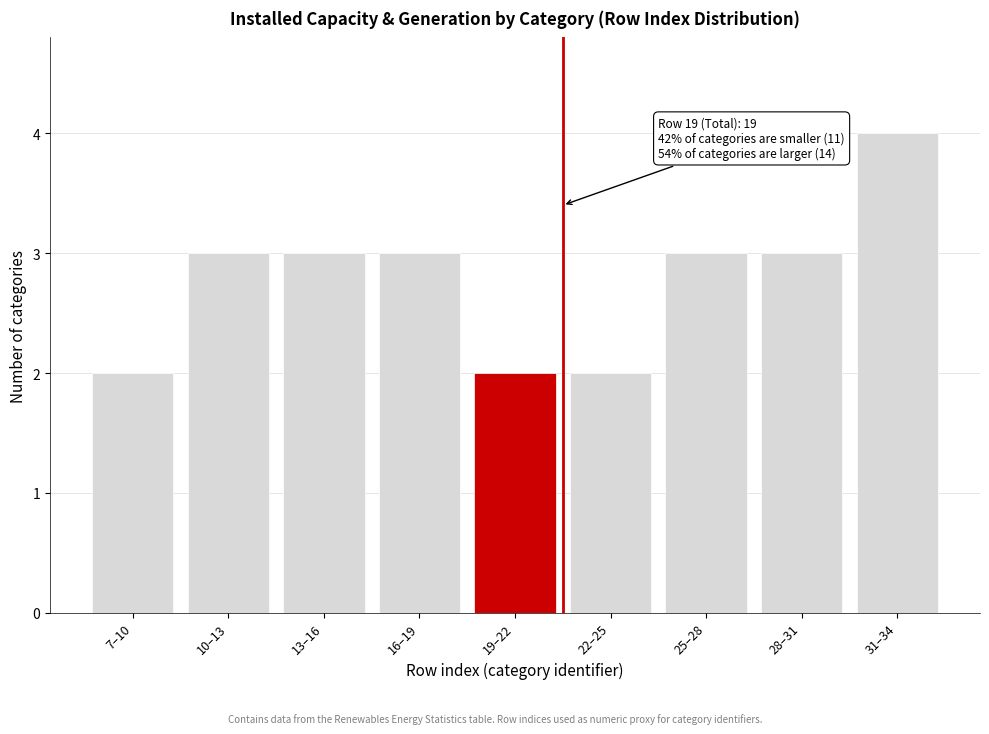

Reading left to right, what are all the values shown in this chart?

7–10=2	10–13=3	13–16=3	16–19=3	19–22=2	22–25=2	25–28=3	28–31=3	31–34=4